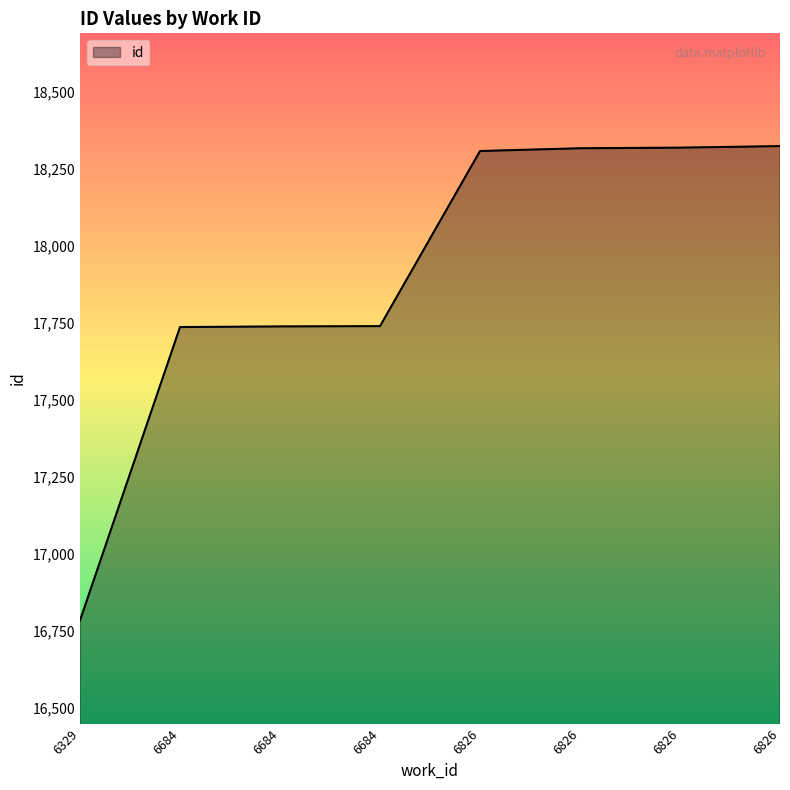

Which label corresponds to the smallest value in the chart?

6329